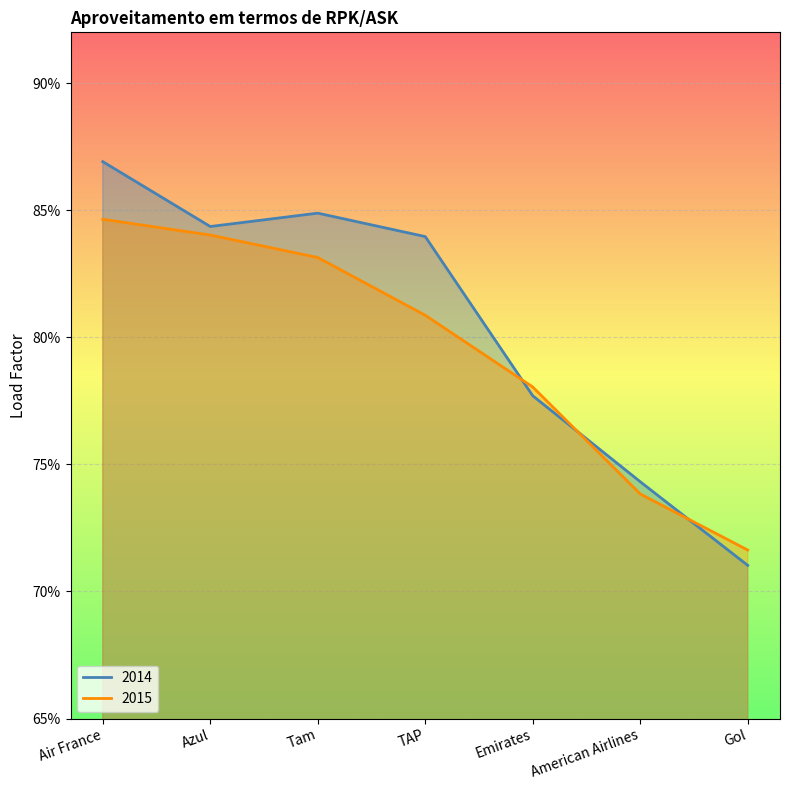

List the series in order of their peak value, highest first.

2014, 2015